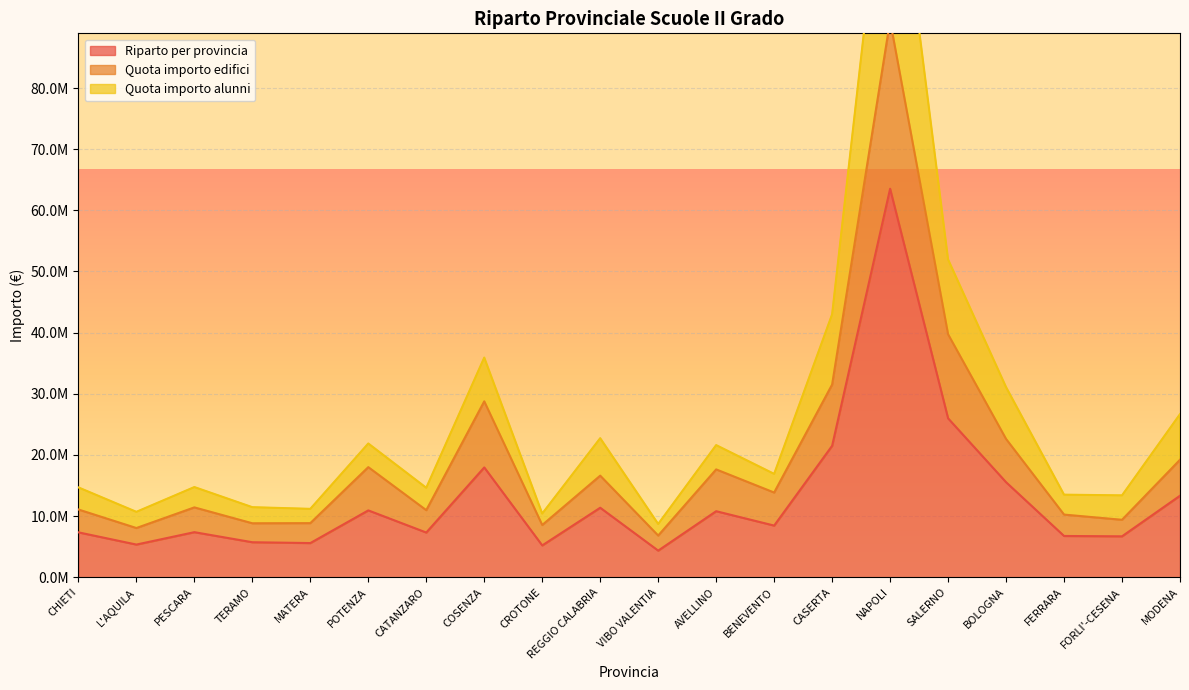

True or false: Quota importo alunni and Quota importo edifici intersect in this chart.

False